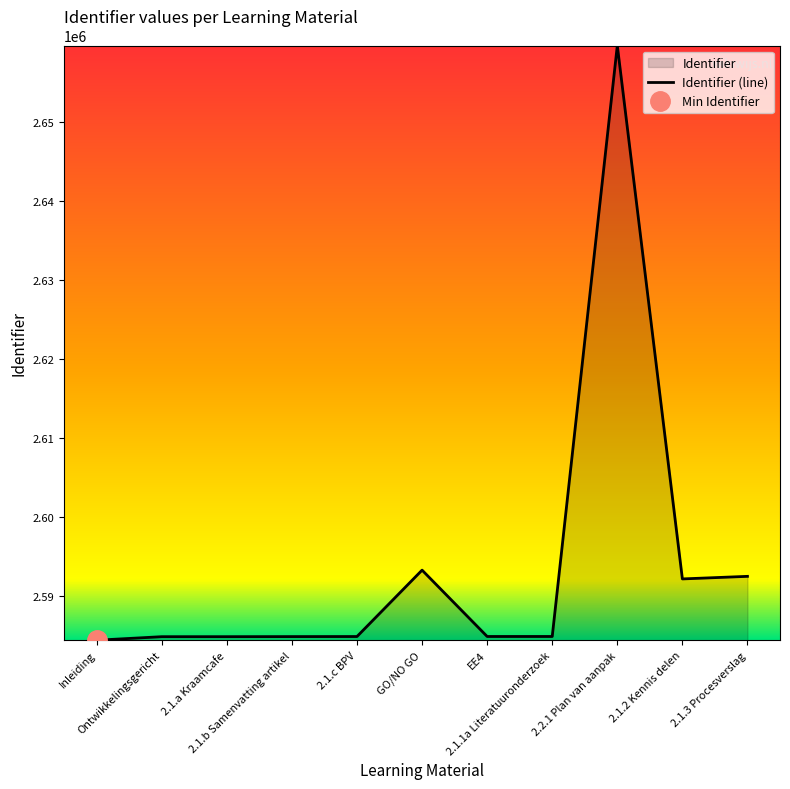

Which category has the lowest value across all series?

Inleiding